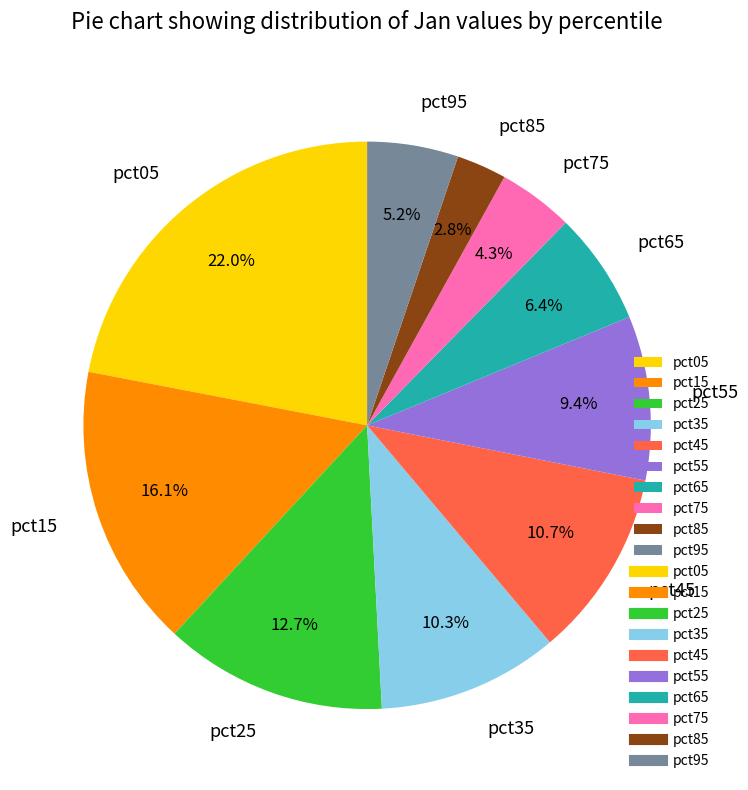

Is it true that pct55 is 1% of the pie?

False